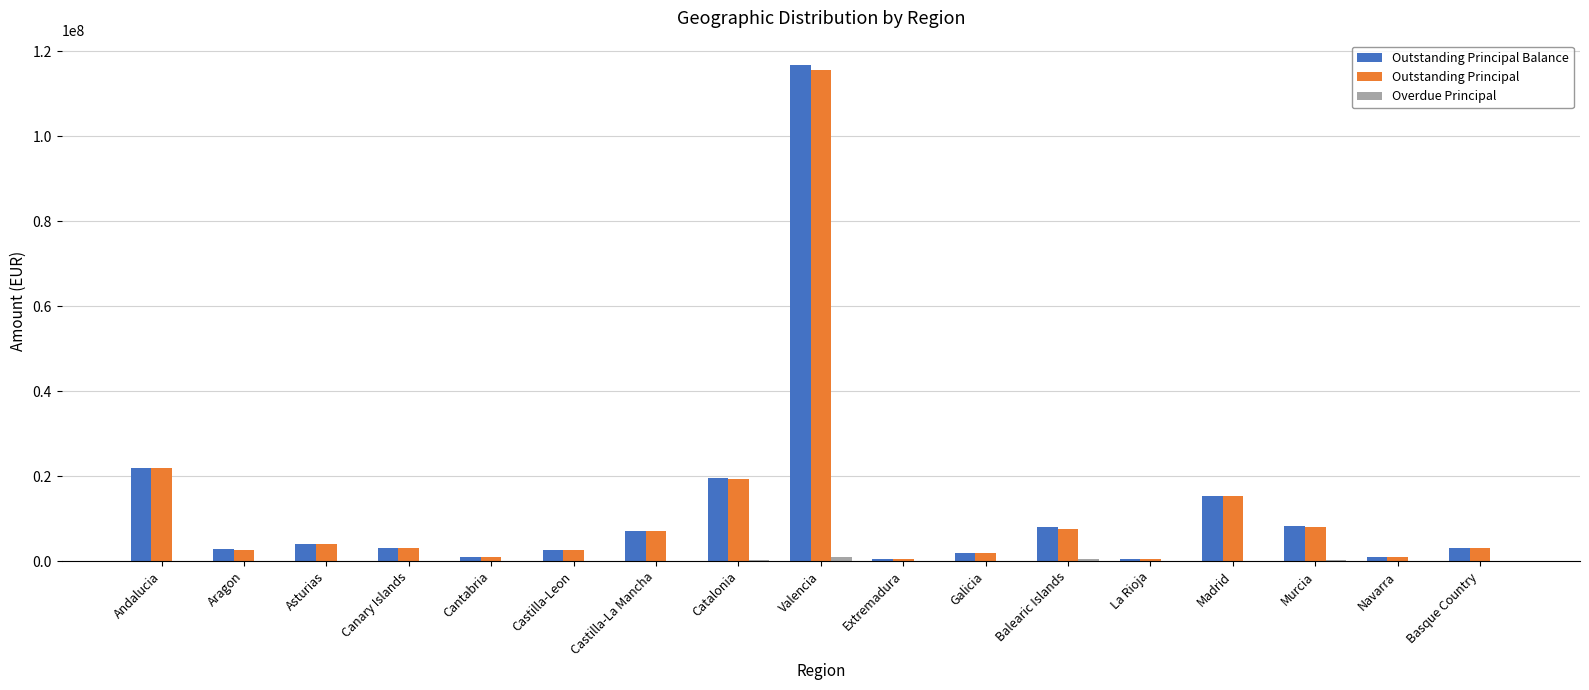

What is the greatest value displayed?

116698050.4